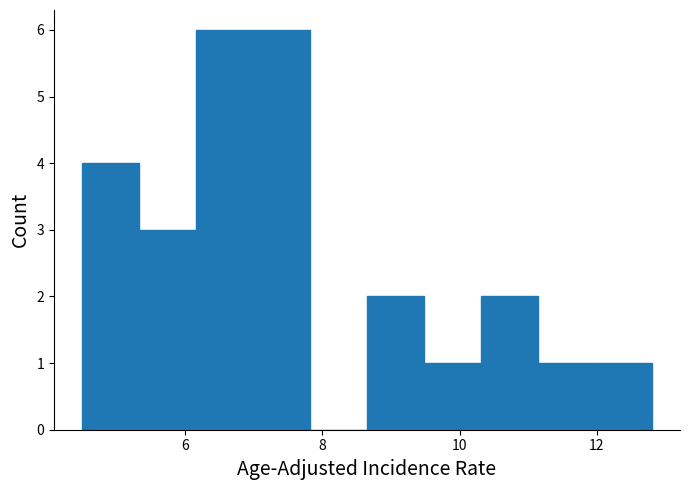

How tall is the bar that spans 6.2 to 7.0 on the x-axis? Neither the bar edges nor the heights are printed on the chart, so give them approximately, as read against the axes.

6